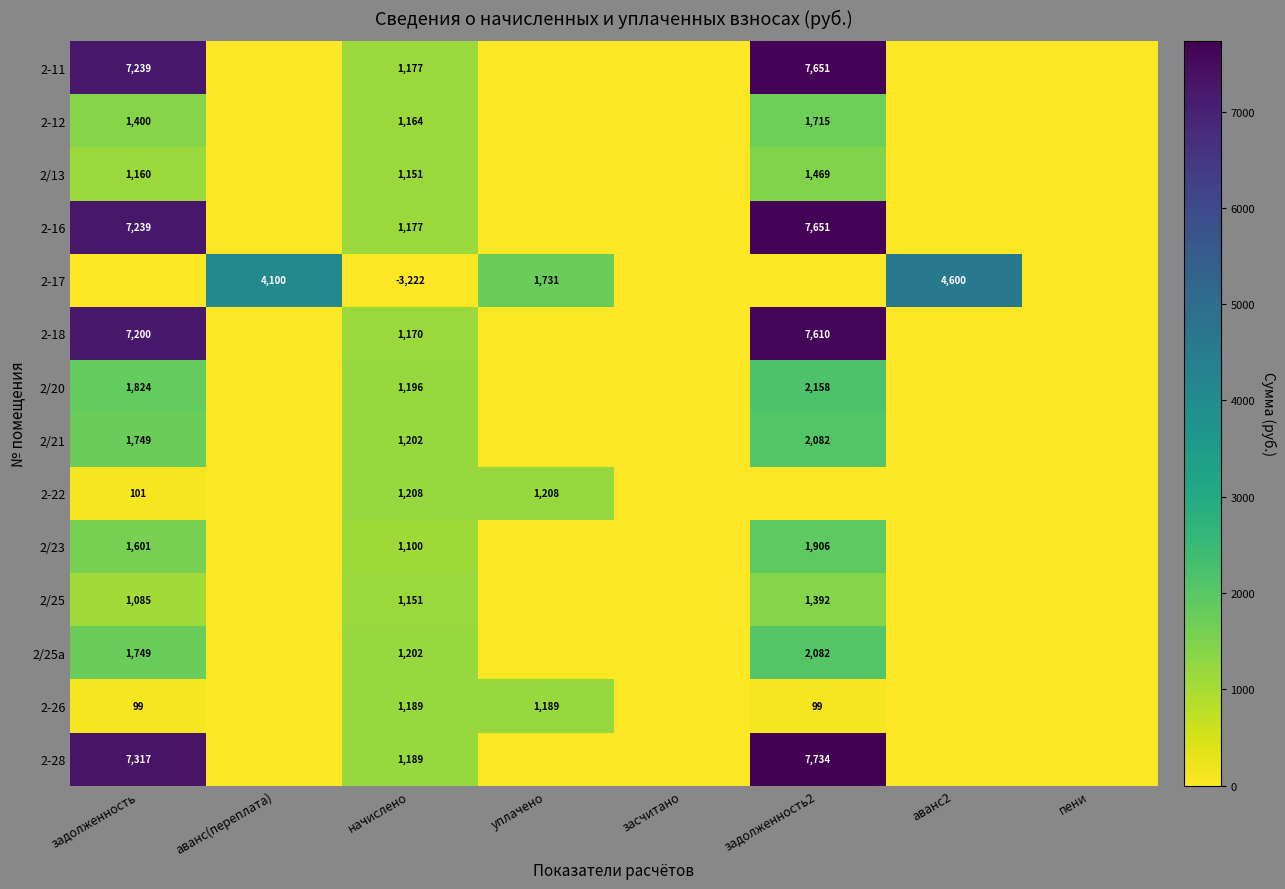

What is the spread (max minus min) of values at начислено?

4430